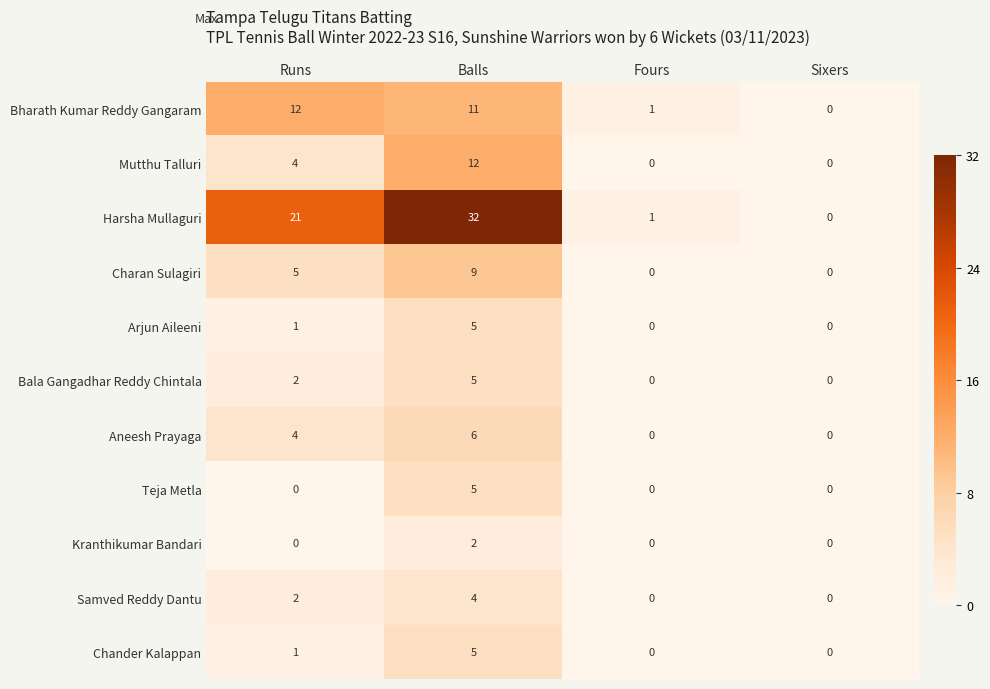

At which category does the chart reach its peak across all series?

Balls